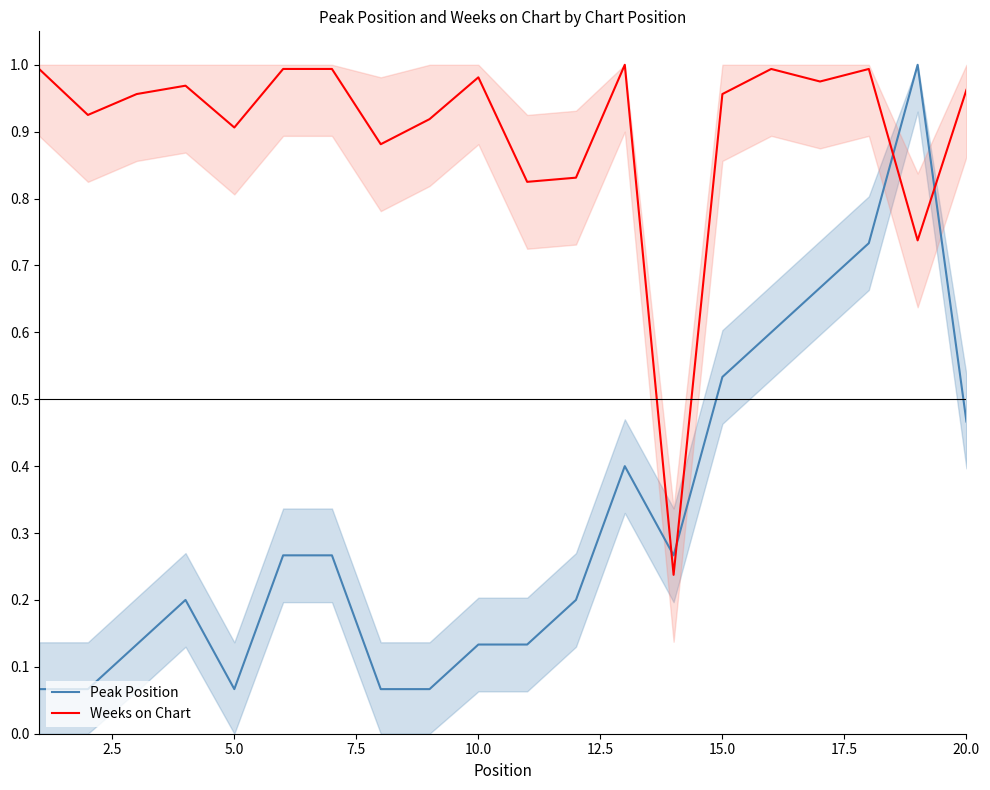

List the series in order of their overall mean, lowest first.

Peak Position, Weeks on Chart